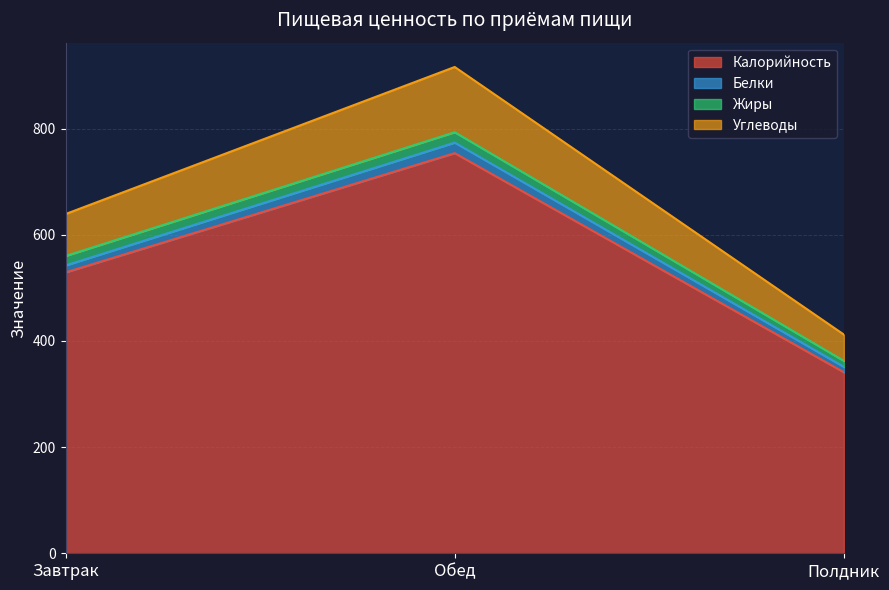

What is the label of the 3rd point from the left?

Полдник